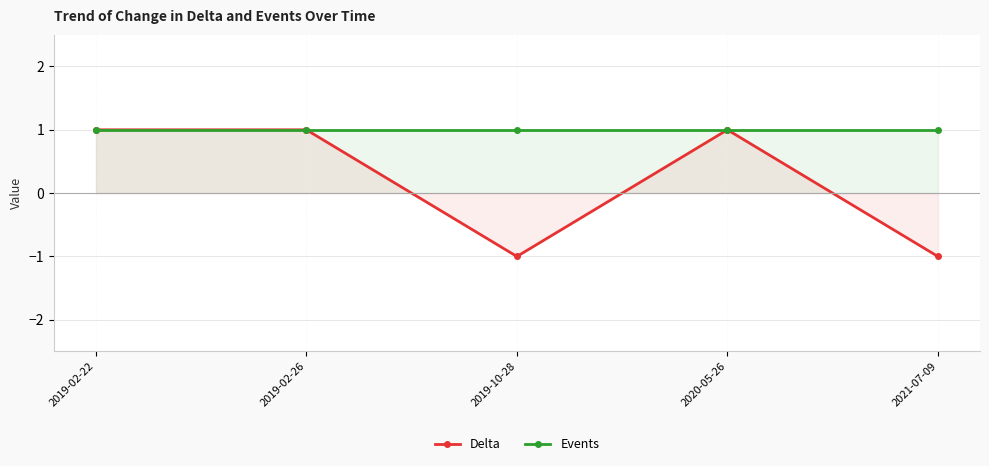

What are all the series names shown in the legend?

Delta, Events